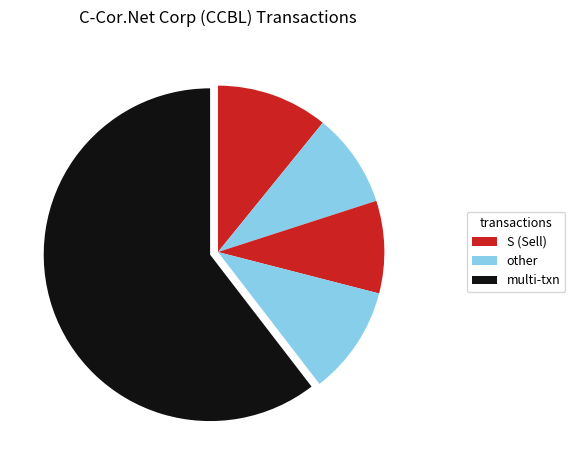

Count the number of slices in the pie.

5